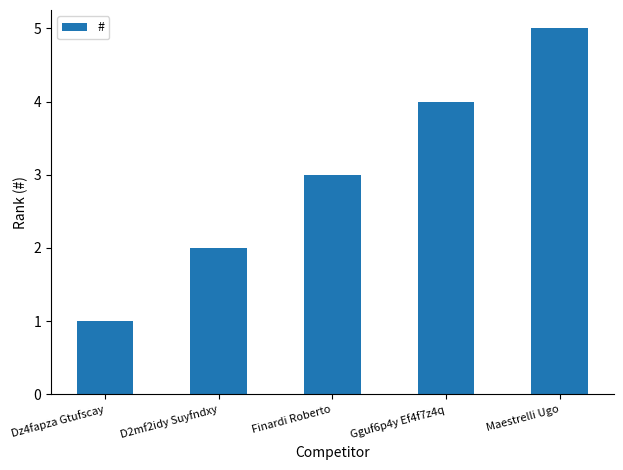

What is the approximate value at Gguf6p4y Ef4f7z4q?

4